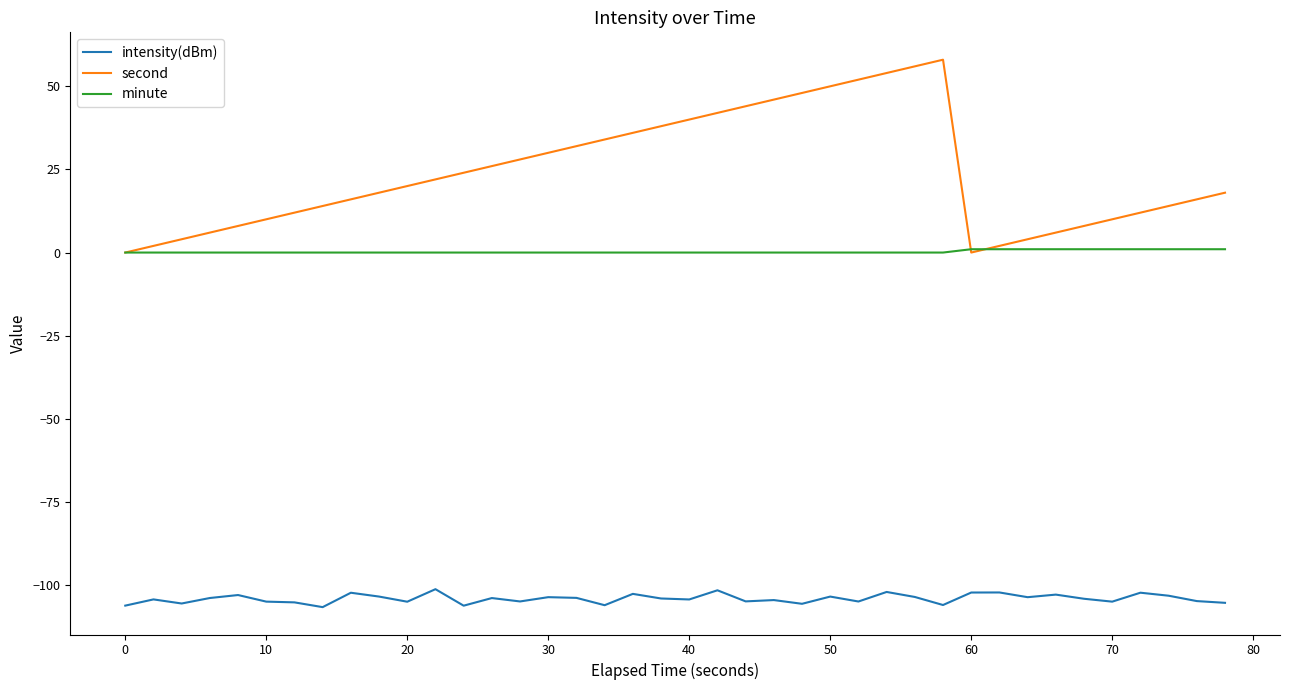

What is the maximum value for intensity(dBm)?

-101.2